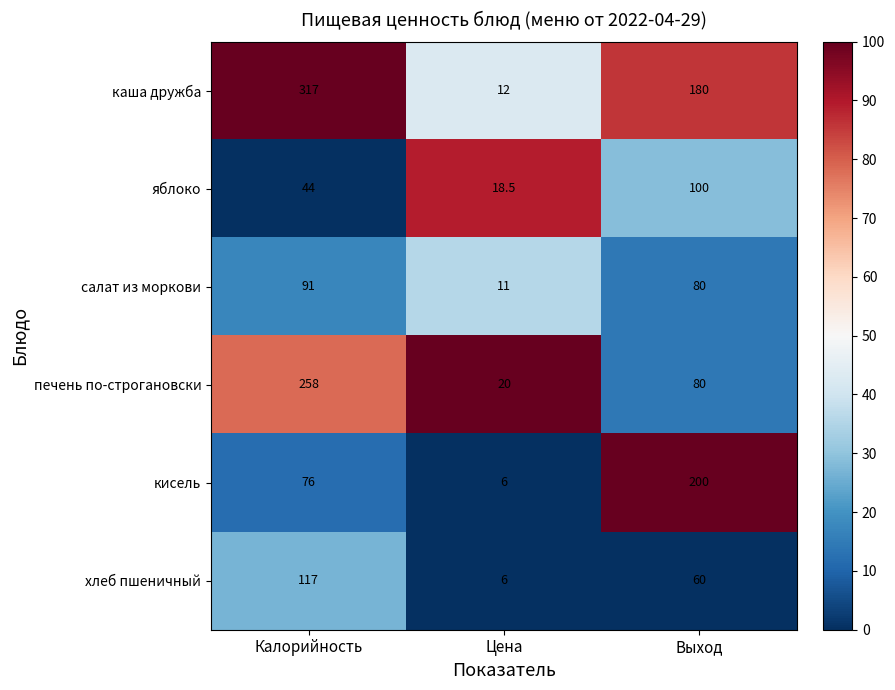

What is the difference between the яблоко values at Калорийность and Цена?

25.5